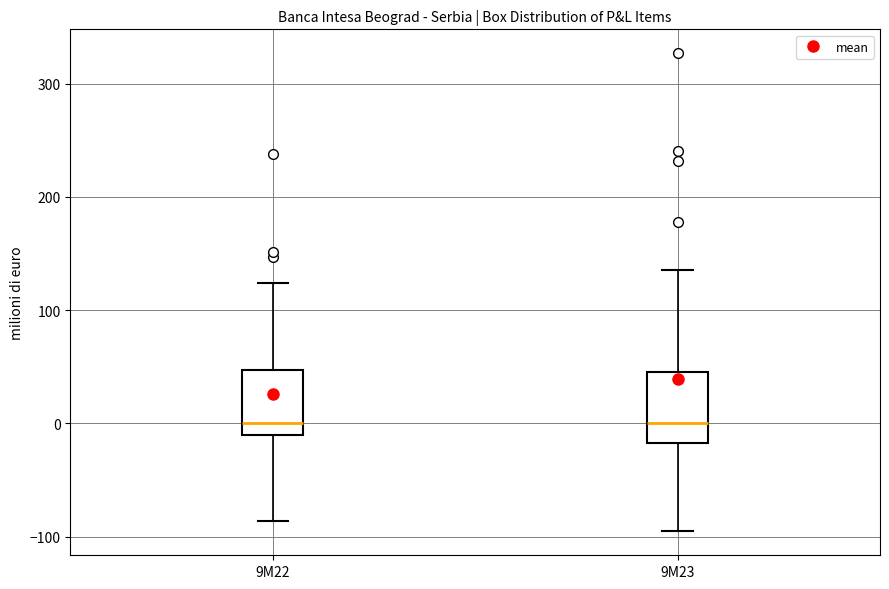

Where does the lower whisker of the box for 9M22 end on the y-axis? The values are not printed on the chart, so give them approximately, as read against the axis.

-90